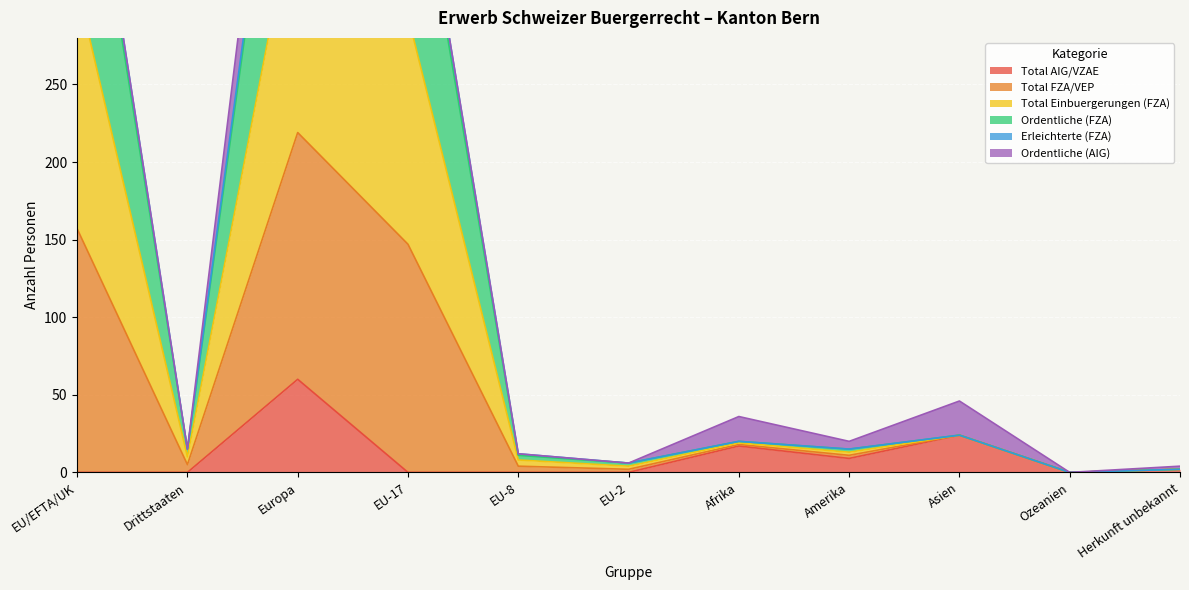

What is the greatest value displayed?

593